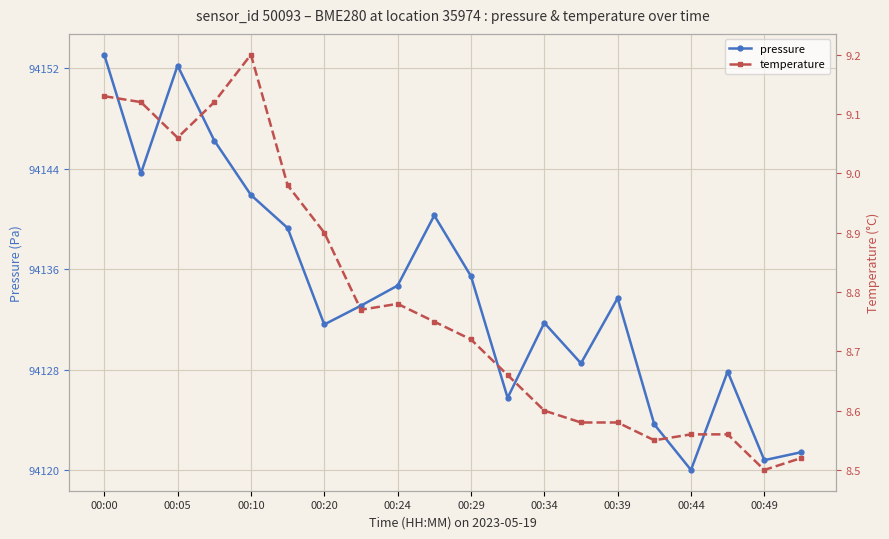

How many series are shown in this chart?

2